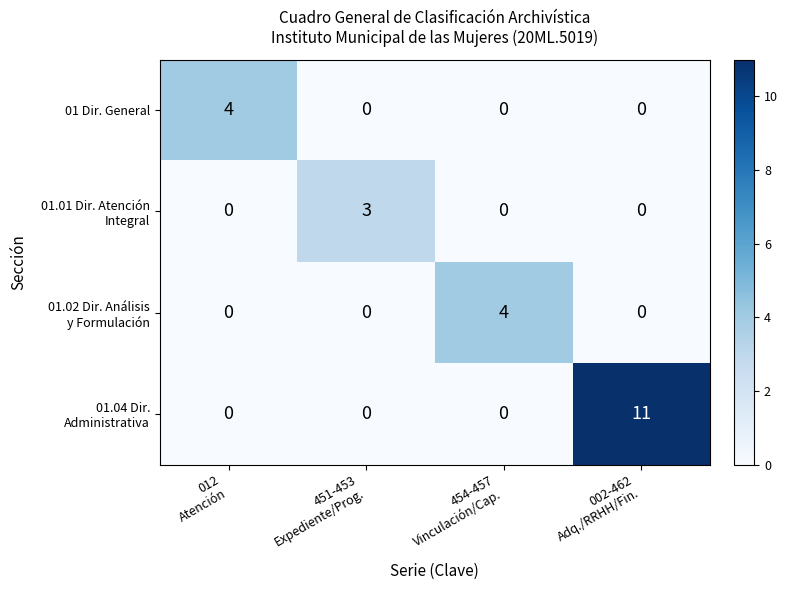

At how many categories does at least one series exceed 1?

4